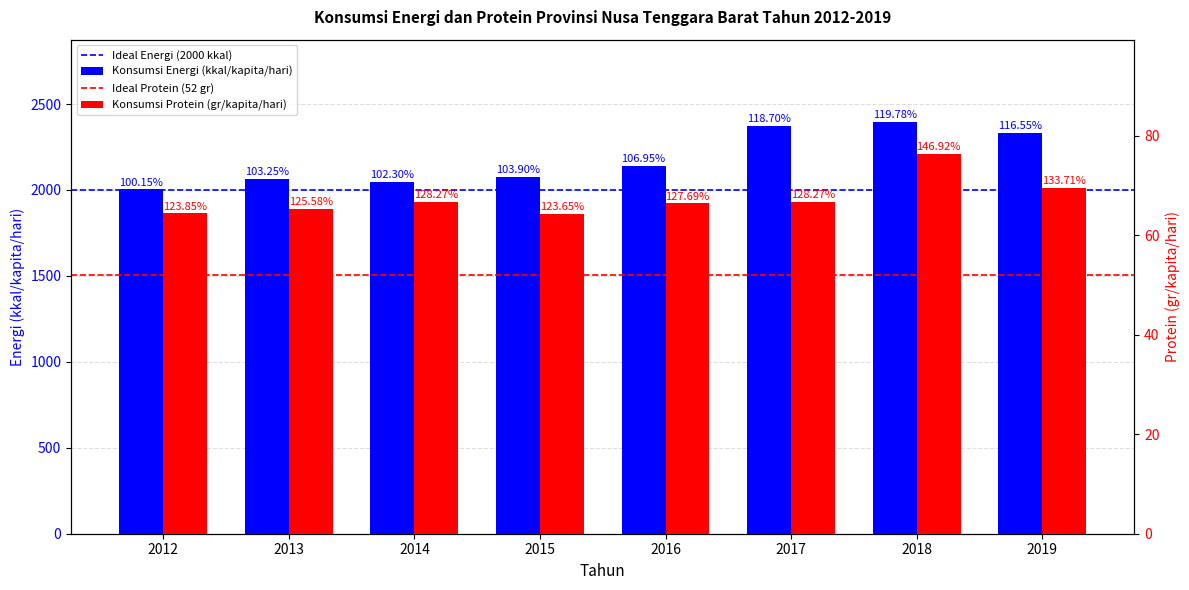

How many categories are shown in the chart?

8